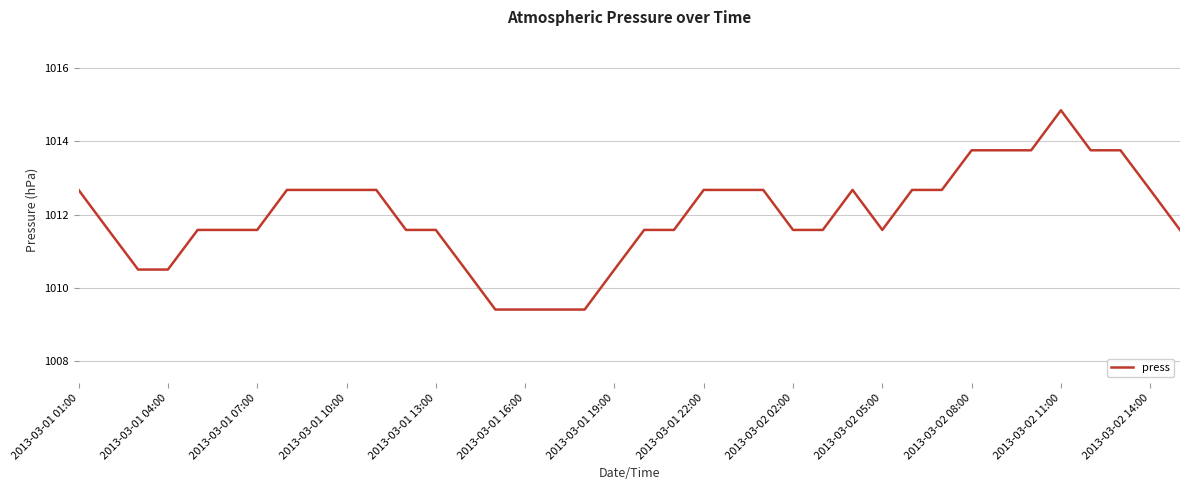

What is the smallest value displayed?

1009.4